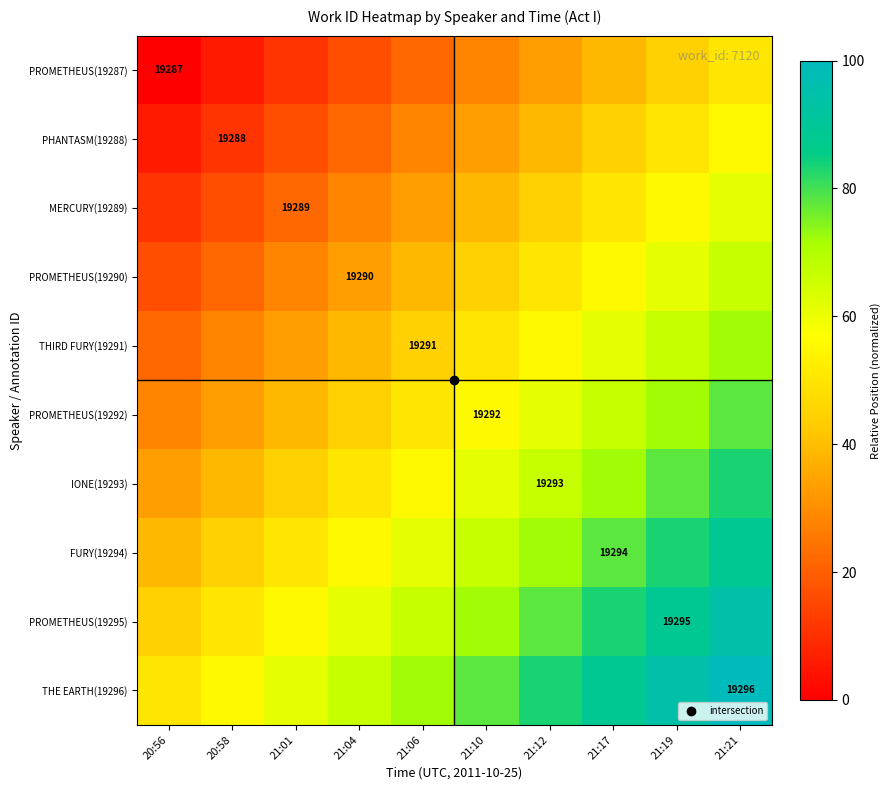

Which series has the largest total across all categories?

THE EARTH(19296)